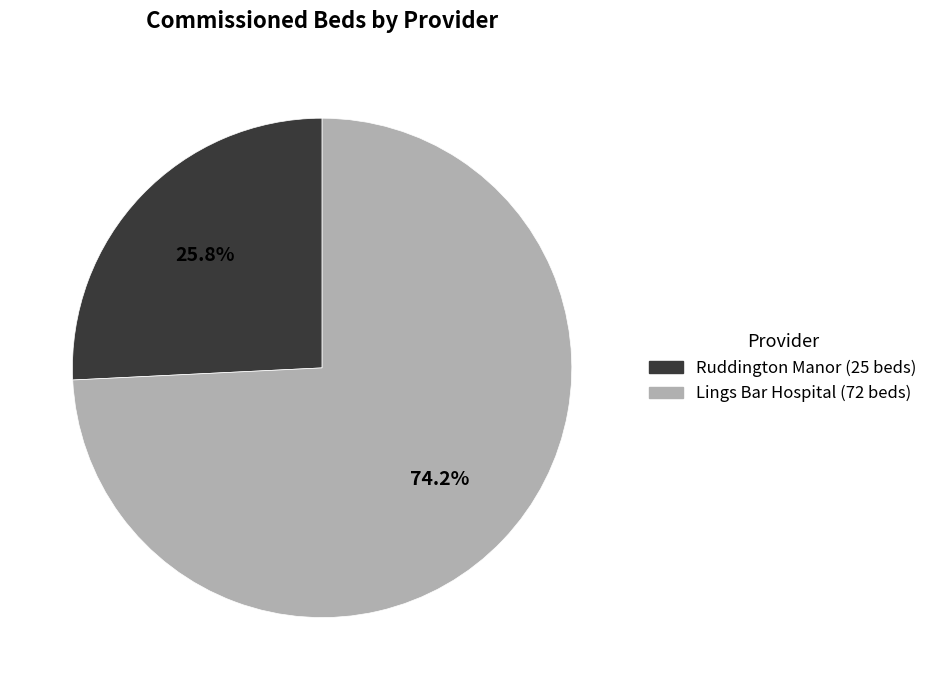

What is the ratio of the value at Lings Bar Hospital to the value at Ruddington Manor?

2.9